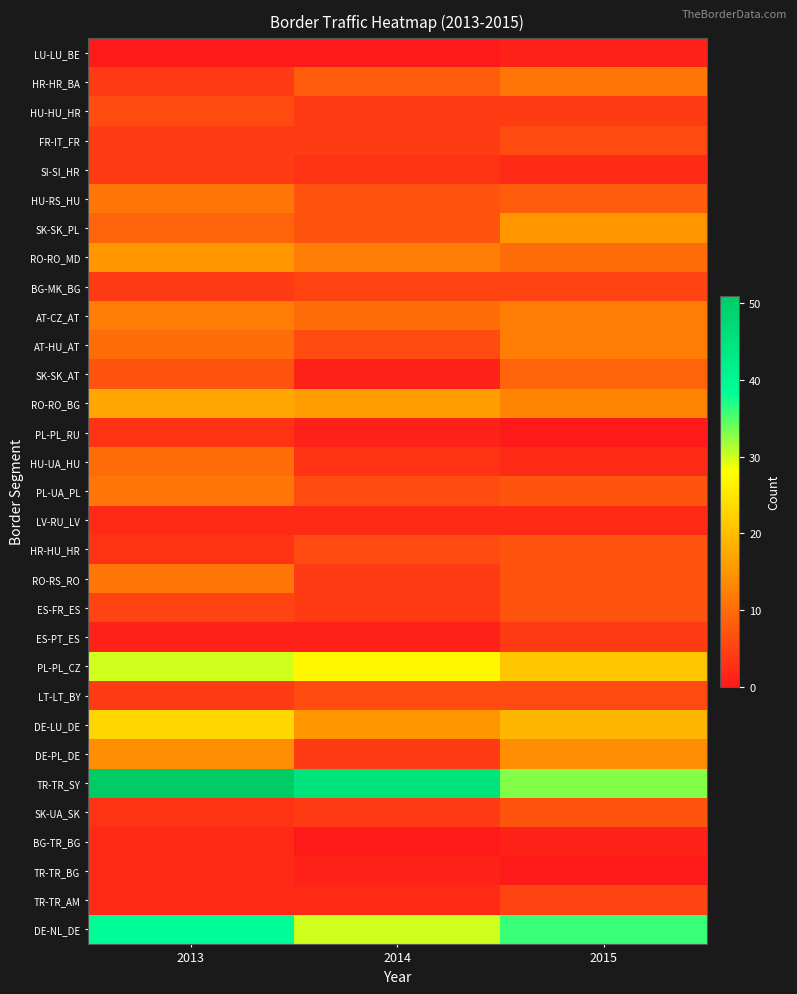

Which series has the largest range (max minus min)?

TR-TR_SY